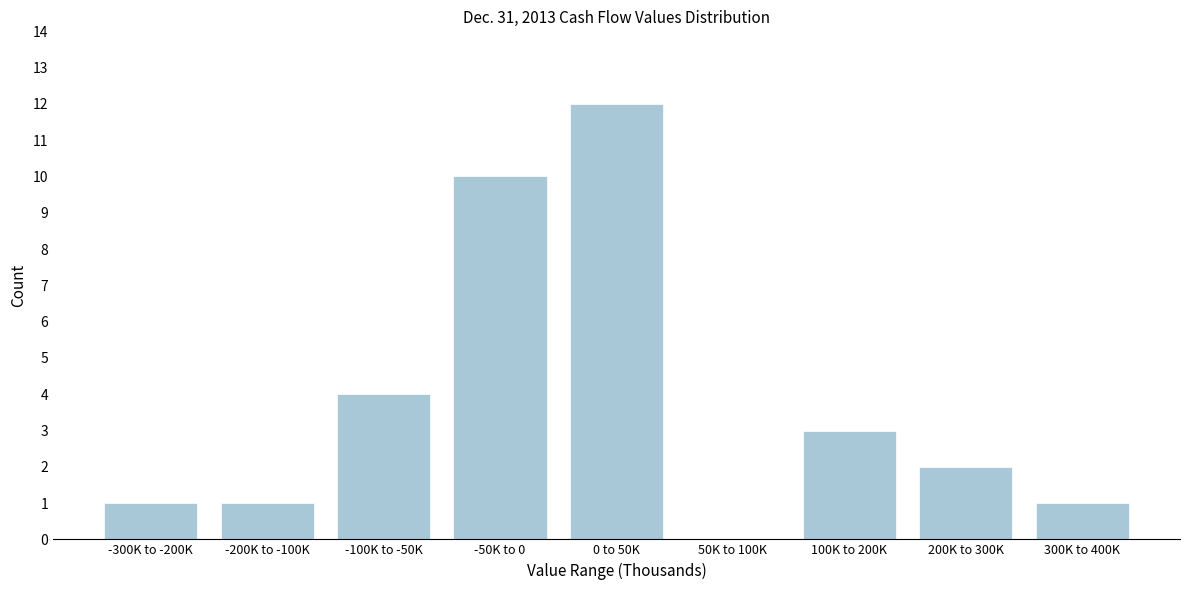

Reading left to right, transcribe all the data shown in this chart.

-300K to -200K=1	-200K to -100K=1	-100K to -50K=4	-50K to 0=10	0 to 50K=12	50K to 100K=0	100K to 200K=3	200K to 300K=2	300K to 400K=1